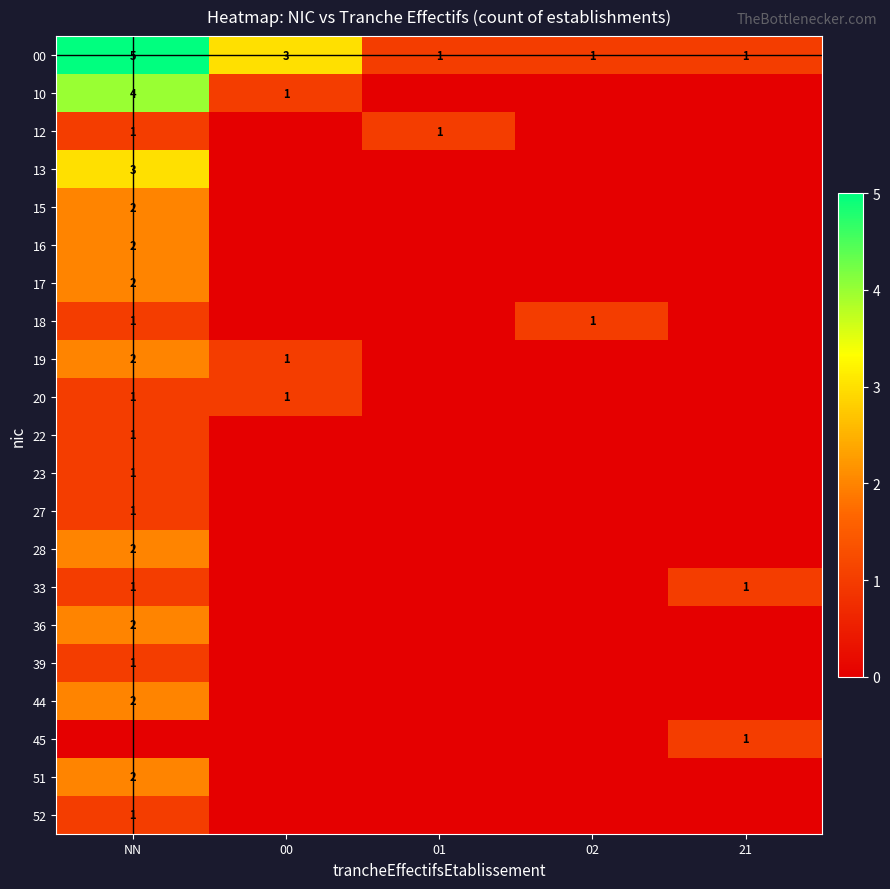

The value of 10 at 00 is 1. True or false?

True